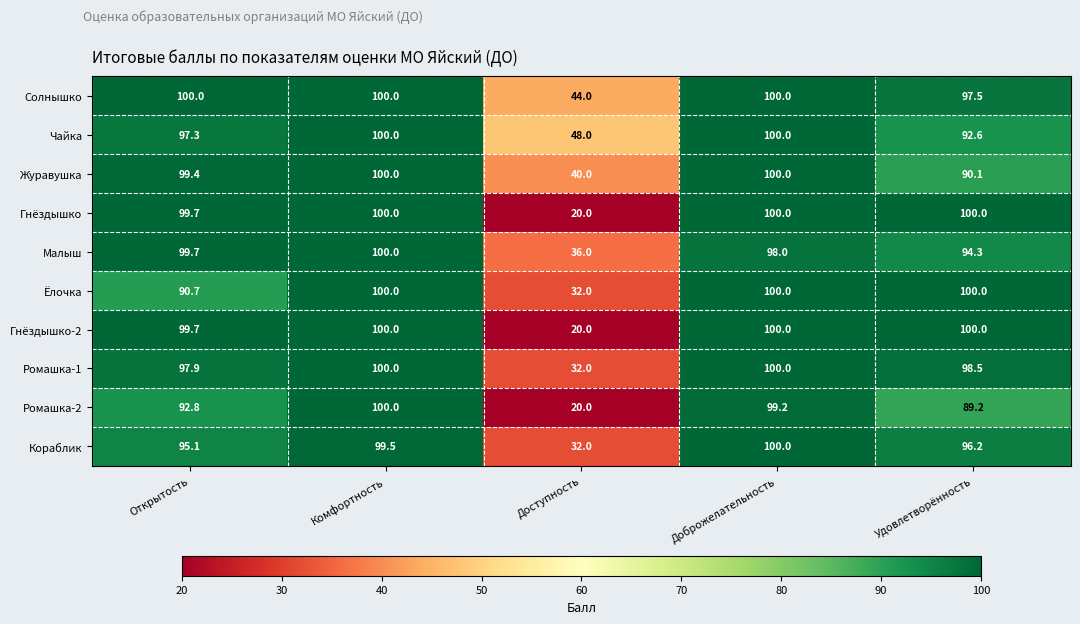

How many data points in Чайка are less than 97?

2